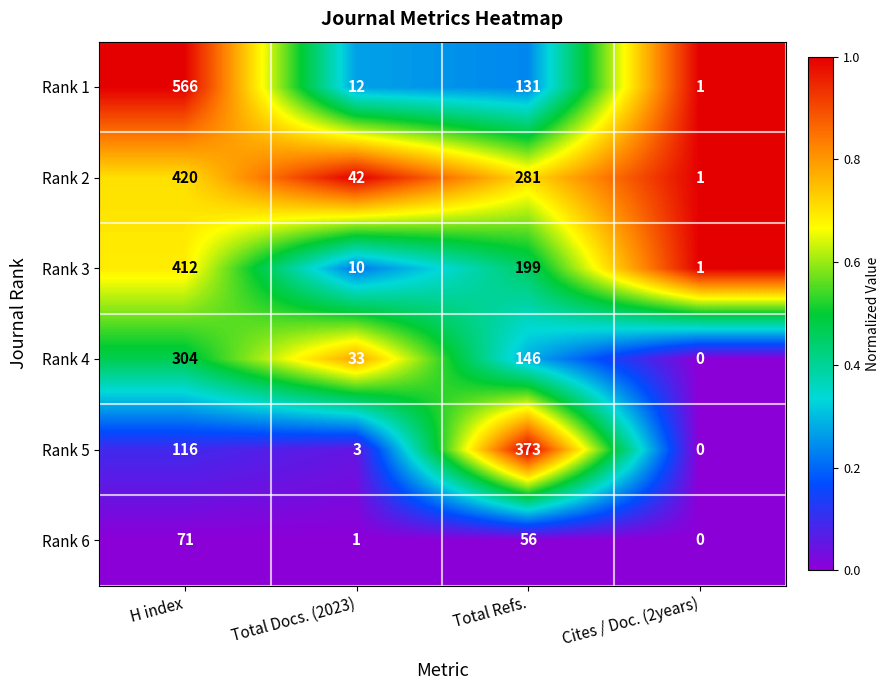

True or false: Rank 5 has a value of 176 at H index.

False